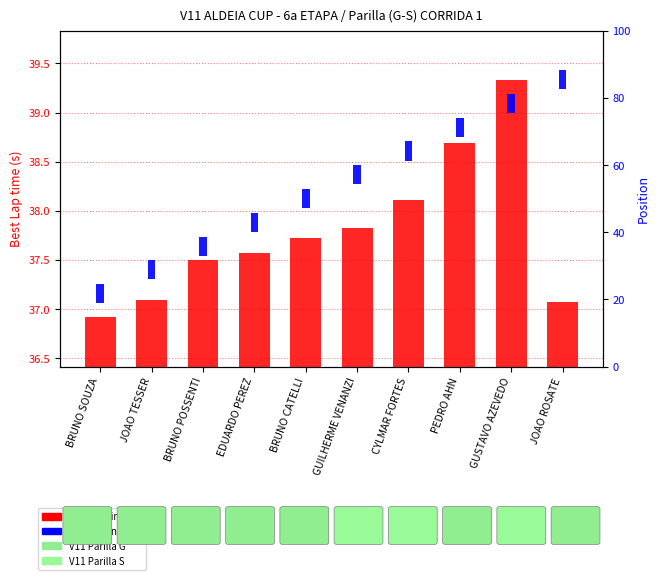

Between JOAO TESSER and JOAO ROSATE, which is larger?

JOAO TESSER